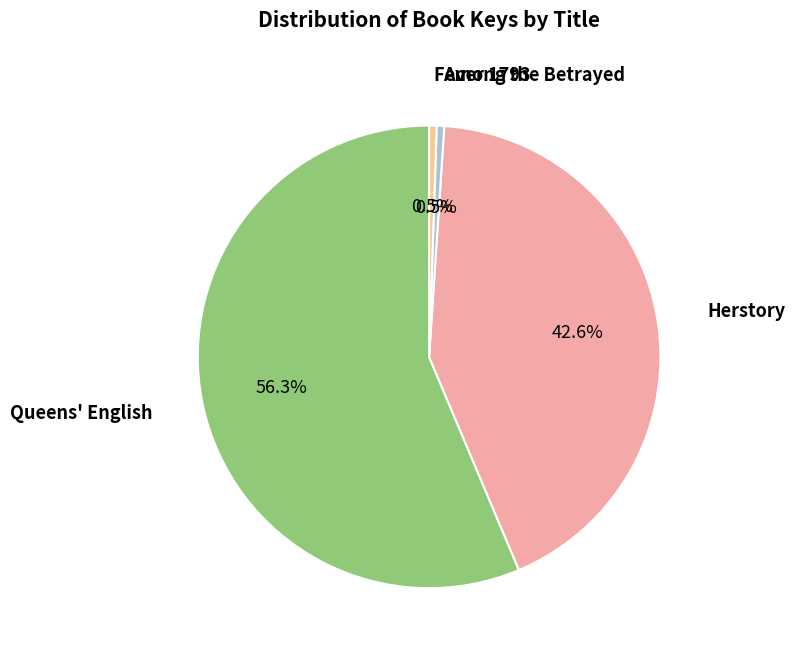

What is the majority slice?

Queens' English